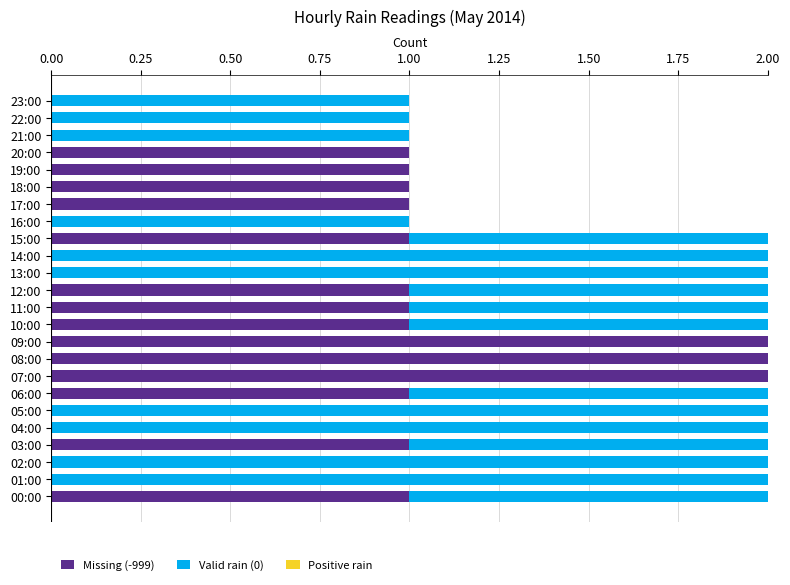

What is the sum of all Missing (-999) values?

17